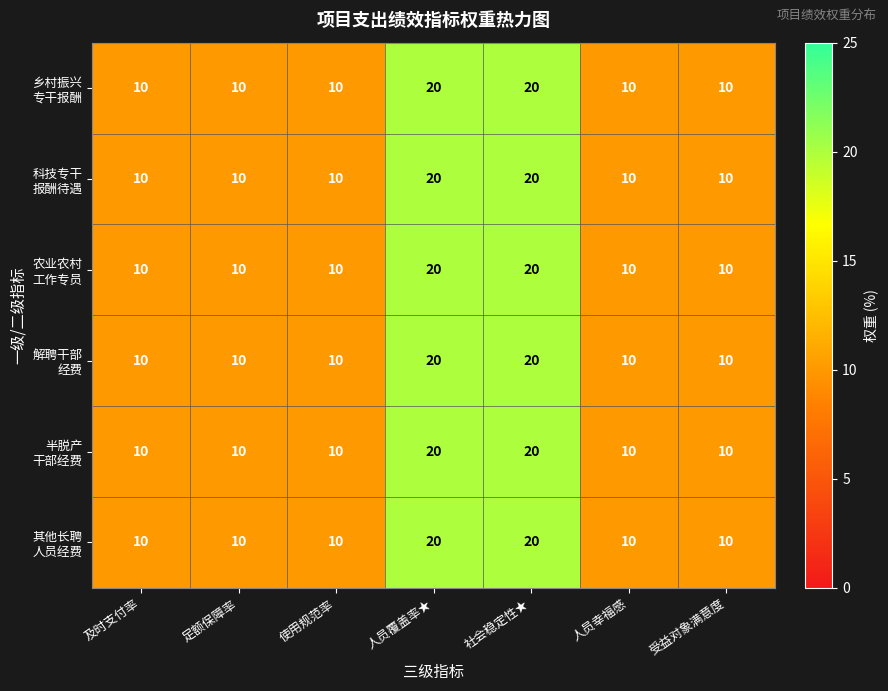

What is the maximum value shown in the chart?

20